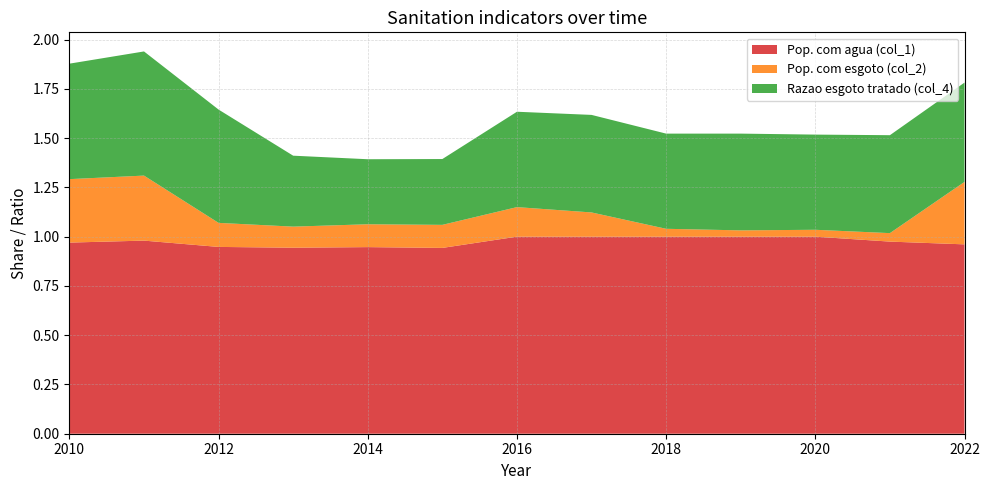

Reading left to right, extract all data points from this chart.

Pop. com agua (col_1): 2010=1.0	2011=1.0	2012=0.9	2013=0.9	2014=0.9	2015=0.9	2016=1.0	2017=1.0	2018=1.0	2019=1.0	2020=1.0	2021=1.0	2022=1.0
Pop. com esgoto (col_2): 2010=0.3	2011=0.3	2012=0.1	2013=0.1	2014=0.1	2015=0.1	2016=0.1	2017=0.1	2018=0.0	2019=0.0	2020=0.0	2021=0.0	2022=0.3
Razao esgoto tratado (col_4): 2010=0.6	2011=0.6	2012=0.6	2013=0.4	2014=0.3	2015=0.3	2016=0.5	2017=0.5	2018=0.5	2019=0.5	2020=0.5	2021=0.5	2022=0.5